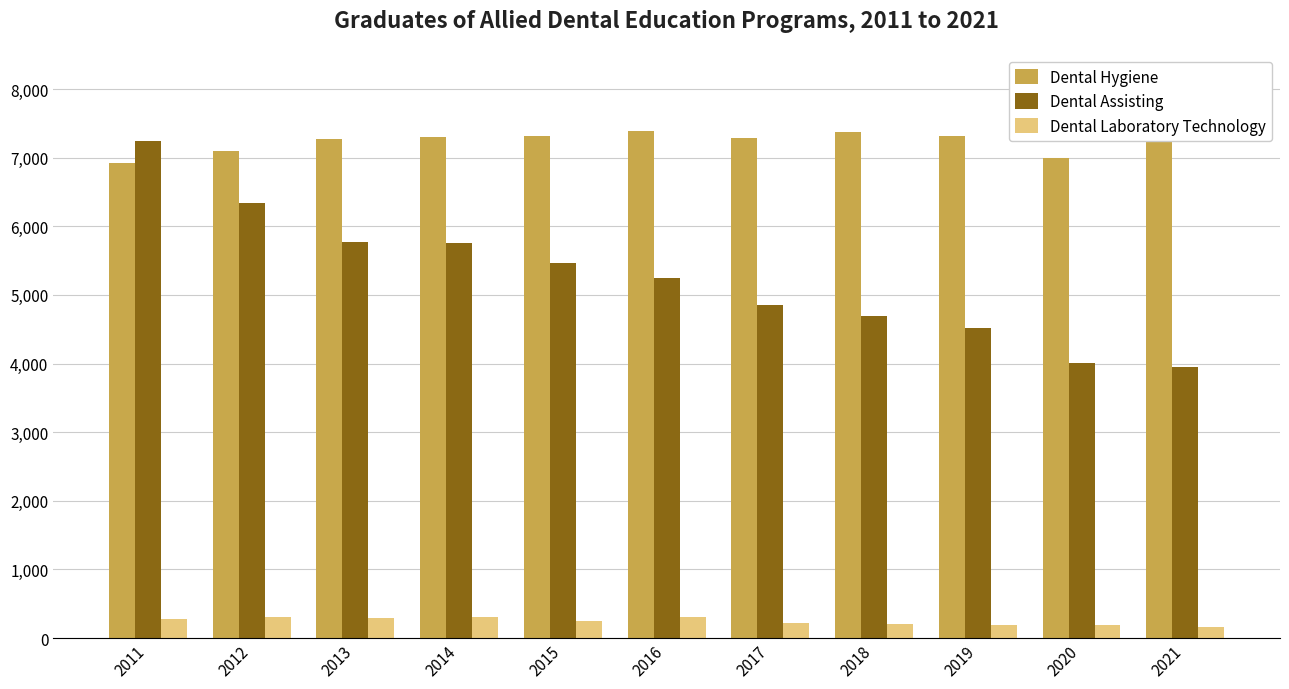

What is the difference between the maximum and minimum values in the Dental Assisting series?

3300